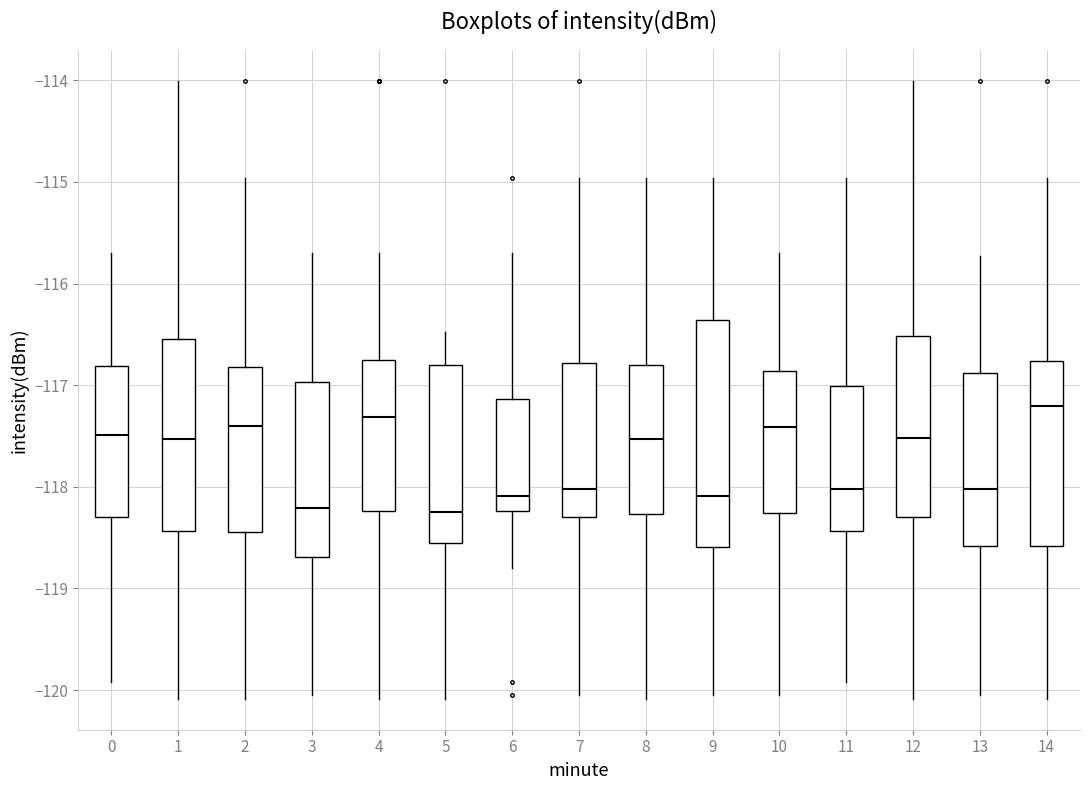

Where does the median line of the box at x = 7 sit on the y-axis? The values are not printed on the chart, so give them approximately, as read against the axis.

-118.0